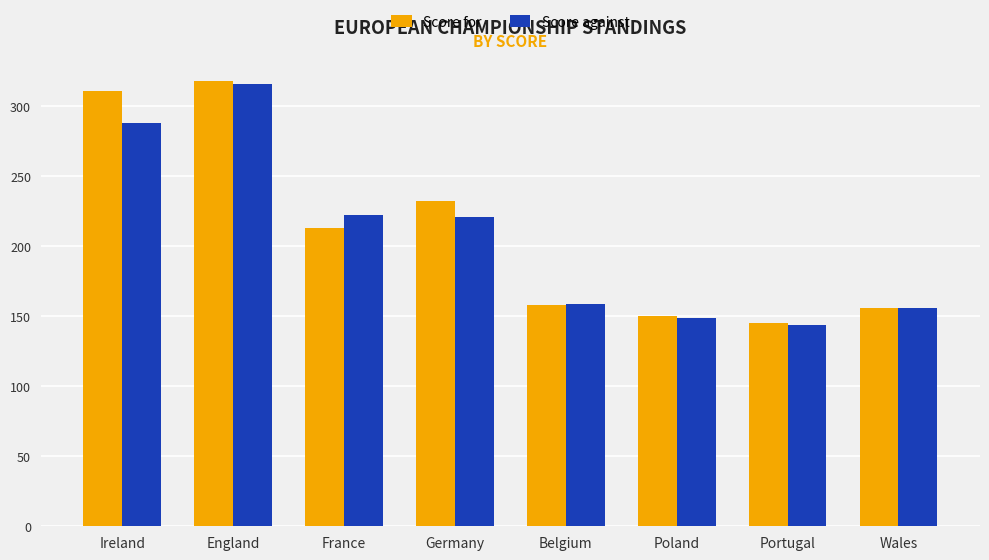

The Score against series shows 222 at France. True or false?

True